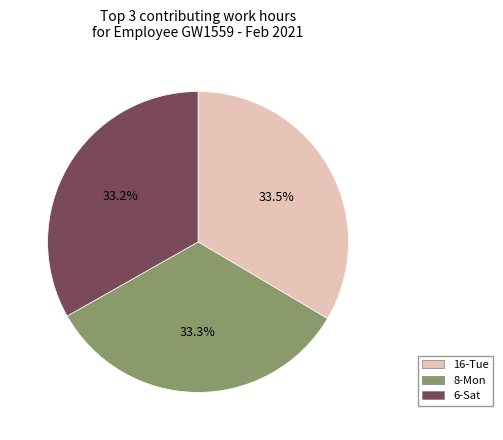

Is there a majority slice in this chart?

No